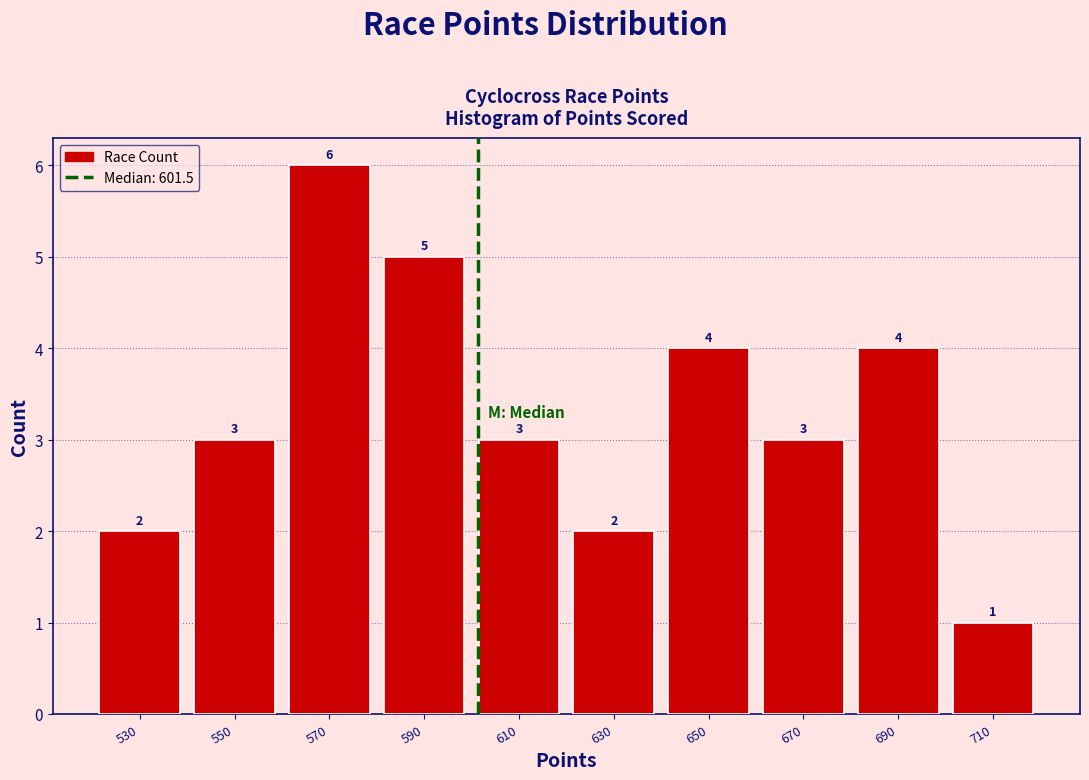

Which range on the x-axis has the tallest bar?

560 to 580